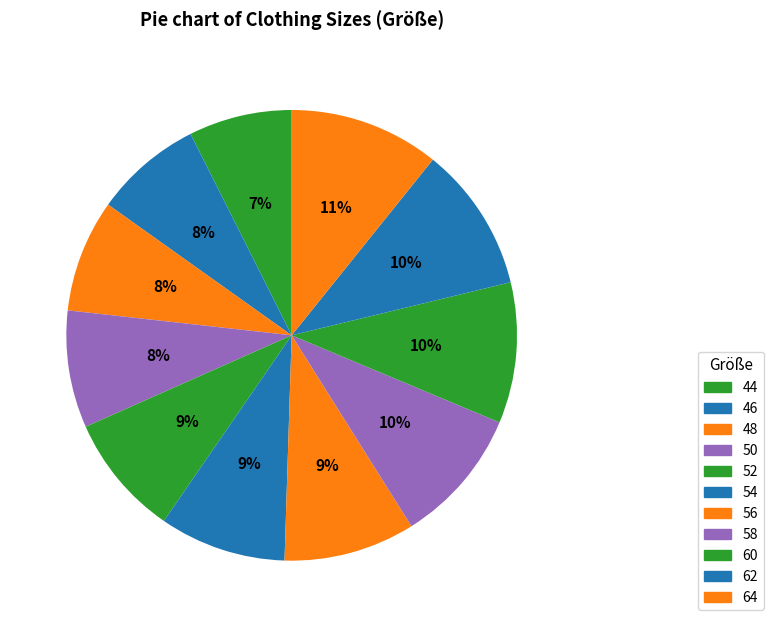

How many slices are in this pie chart?

11